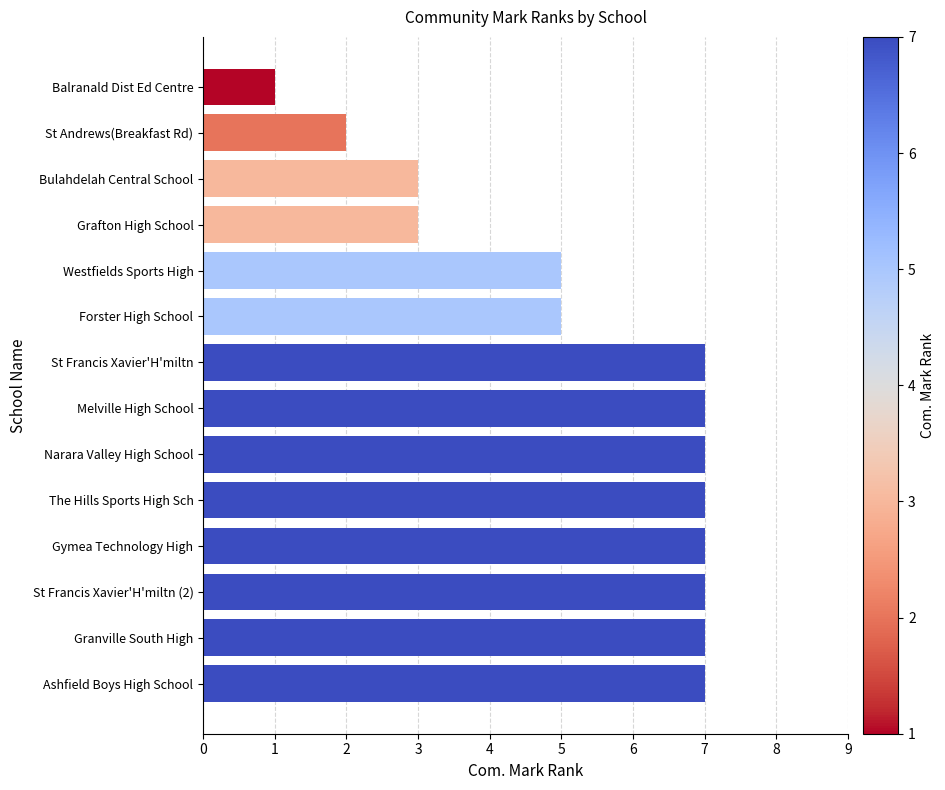

What is the approximate value at Grafton High School?

3